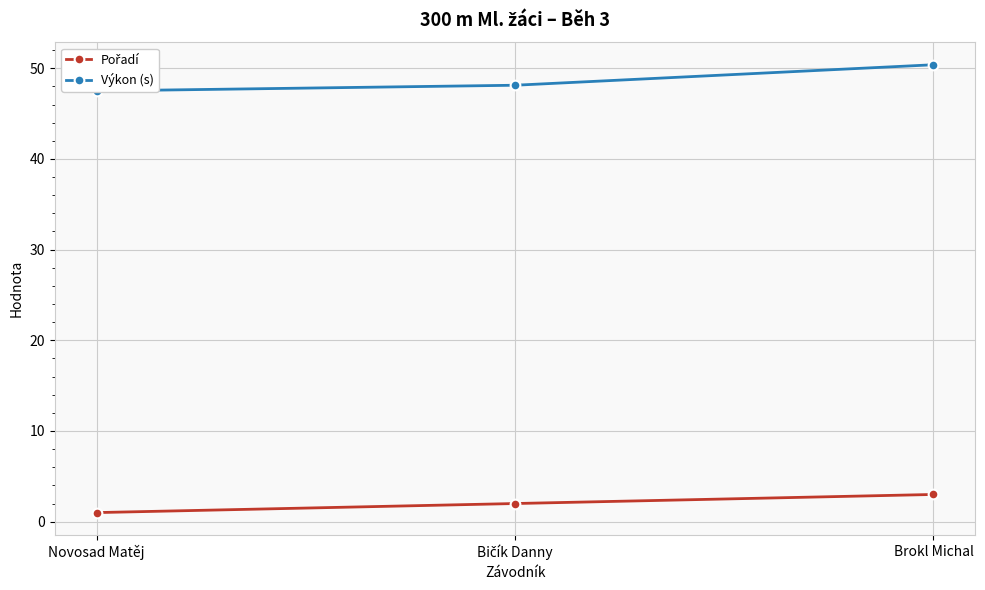

What is the maximum value shown in the chart?

50.4